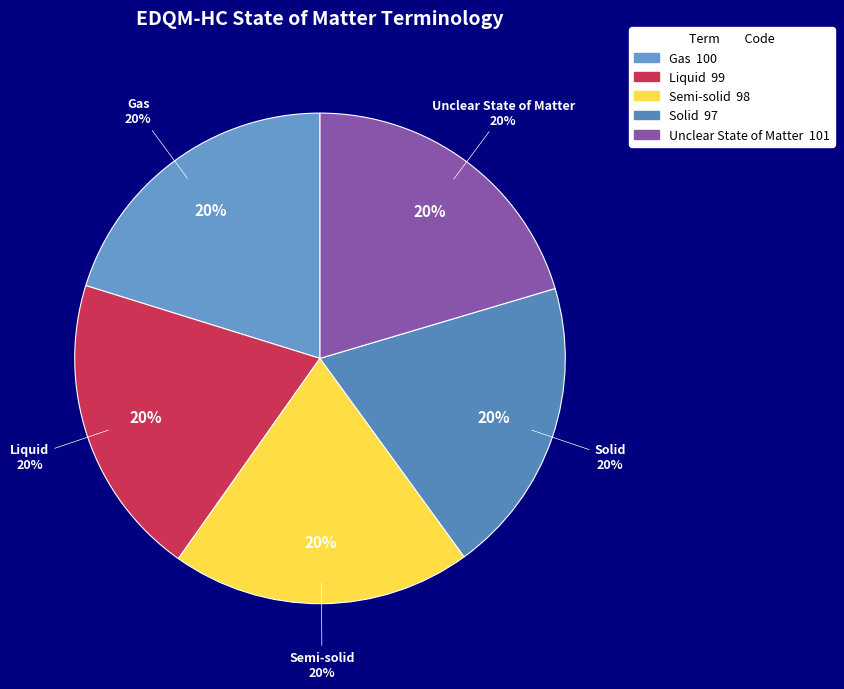

How many slices are in this pie chart?

5